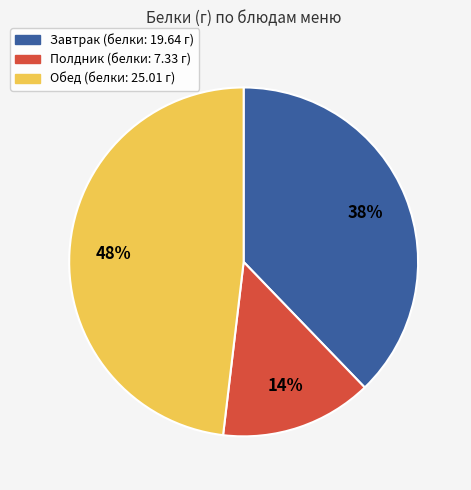

Is there any slice that represents more than half of the pie?

No